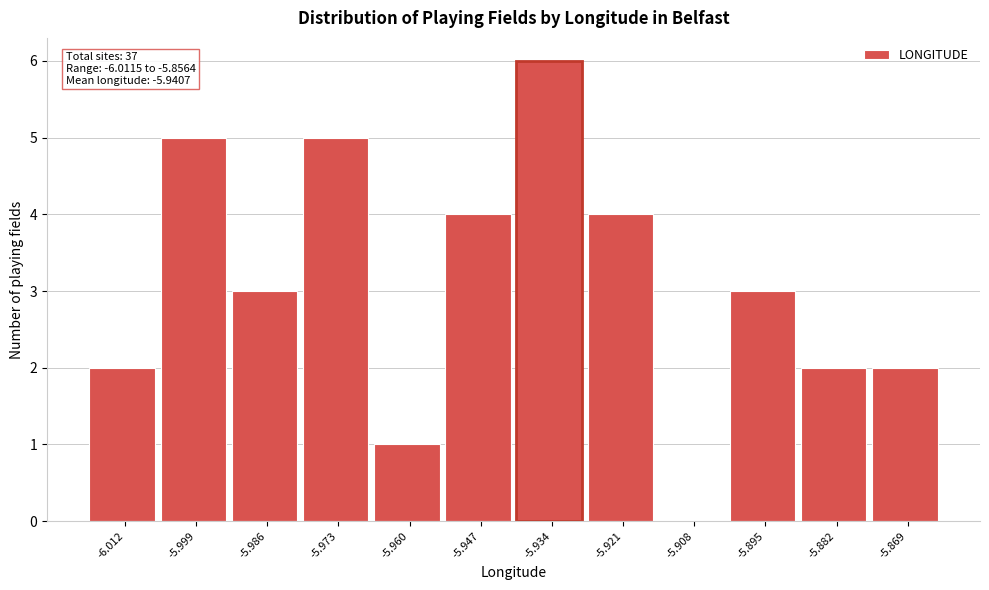

Reading left to right, extract all data points from this chart.

-6.012=2	-5.999=5	-5.986=3	-5.973=5	-5.960=1	-5.947=4	-5.934=6	-5.921=4	-5.908=0	-5.895=3	-5.882=2	-5.869=2